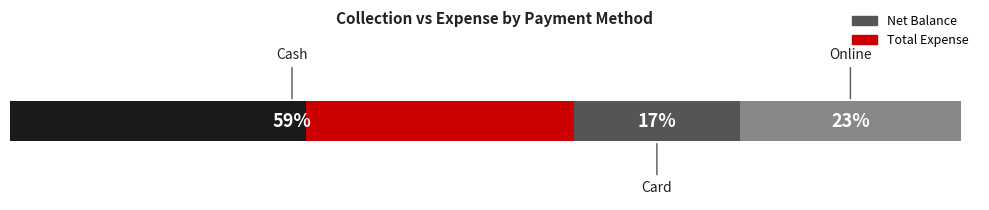

Which series has the largest total across all categories?

Net Balance